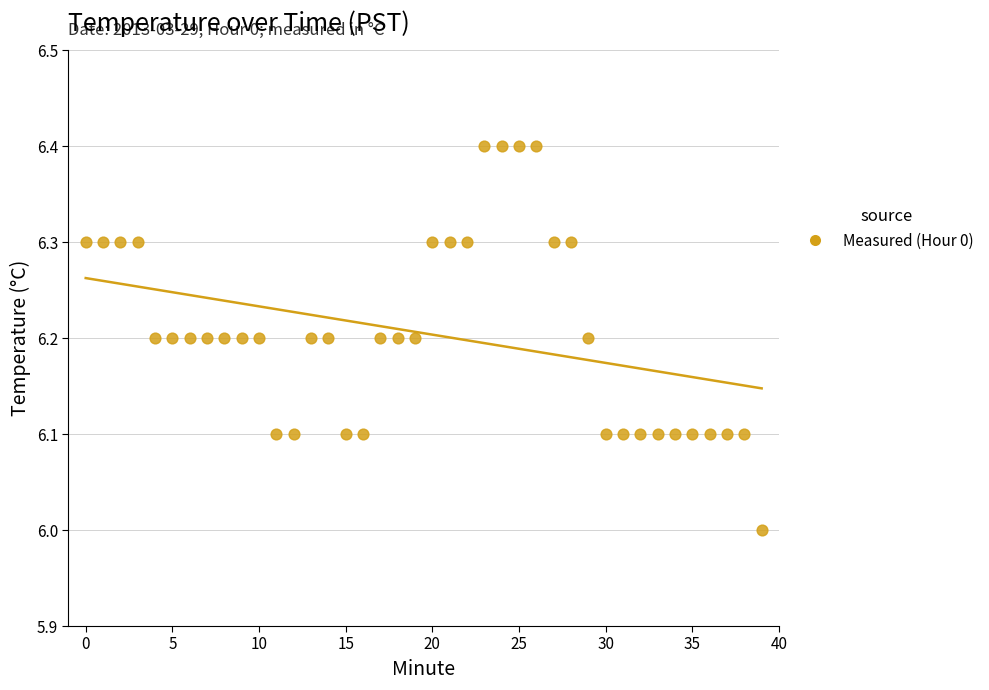

What is the range of Y values (max minus min)?

0.4